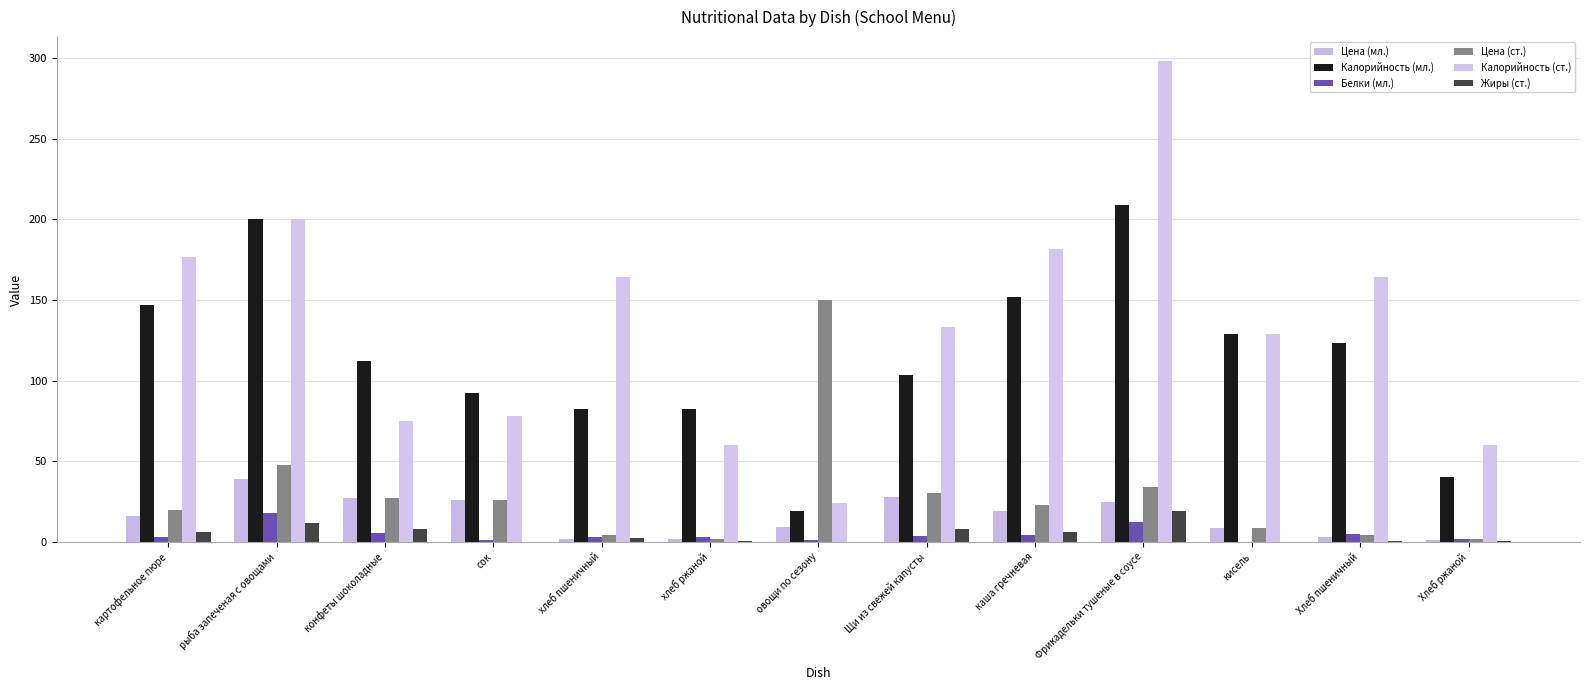

At which label does Белки (мл.) reach its peak?

рыба запеченая с овощами